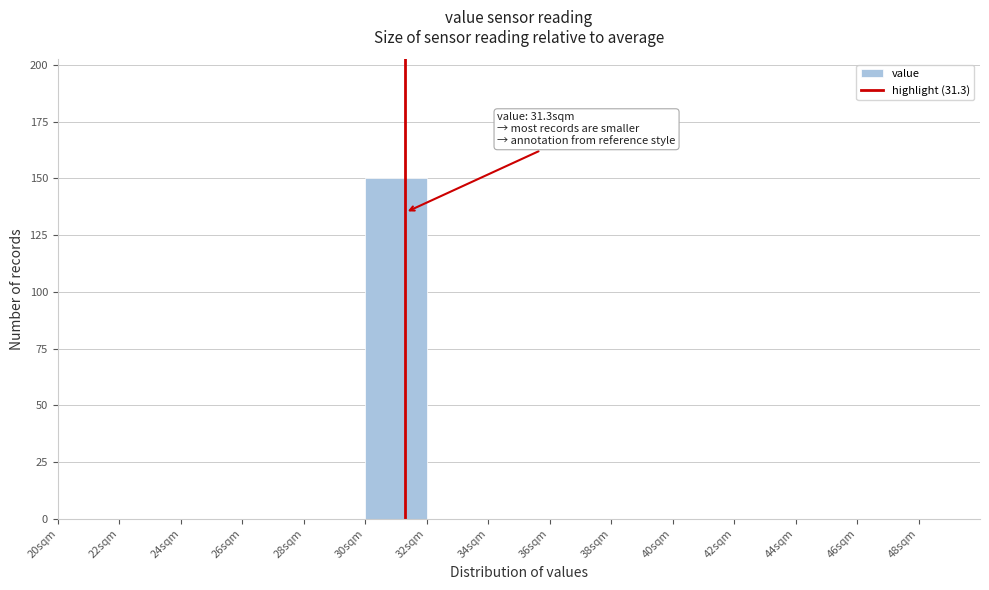

Over which range of the x-axis is the bar tallest?

30 to 32